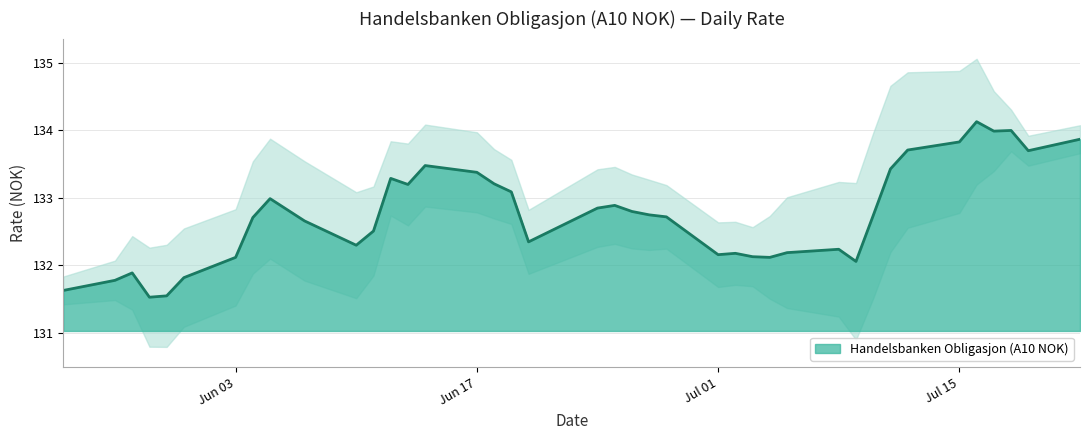

The chart shows a value of 132.7 at 04.06.2024. True or false?

True